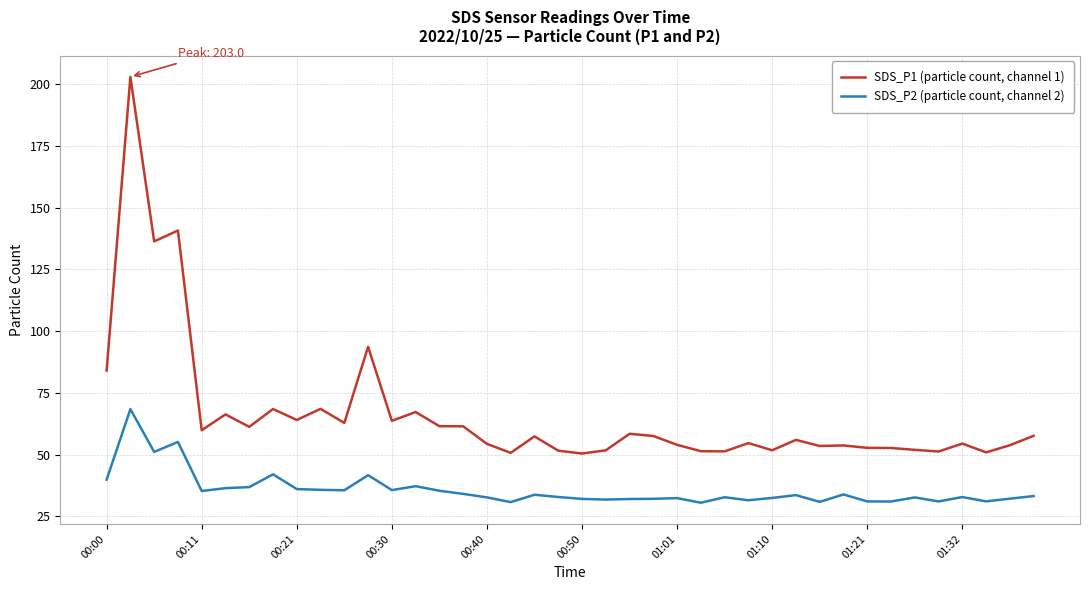

List the series in order of their overall mean, lowest first.

SDS_P2 (particle count, channel 2), SDS_P1 (particle count, channel 1)